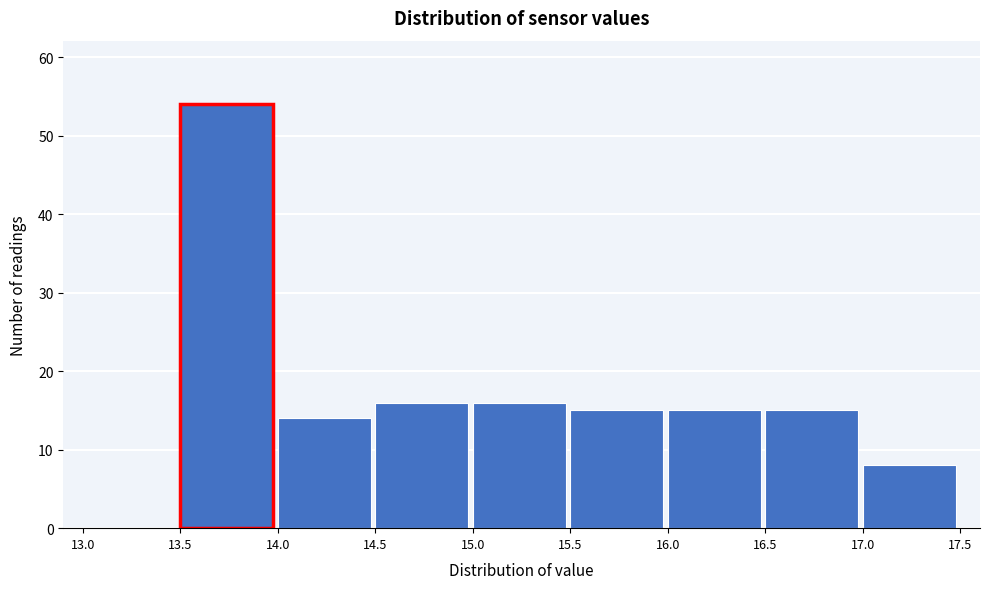

Reading left to right, list every bar in this chart as the range it spans on the x-axis followed by its height. The values are not printed on the chart, so give them approximately, as read against the axis.

13.0 to 13.5: 0
13.5 to 14.0: 54
14.0 to 14.5: 14
14.5 to 15.0: 16
15.0 to 15.5: 16
15.5 to 16.0: 15
16.0 to 16.5: 15
16.5 to 17.0: 15
17.0 to 17.5: 8